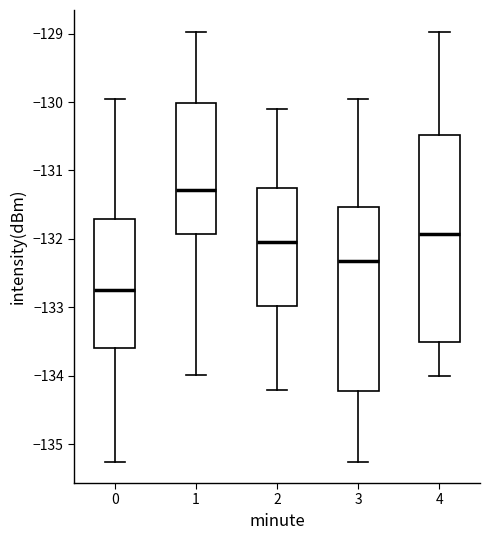

Which box's median line is the highest?

1